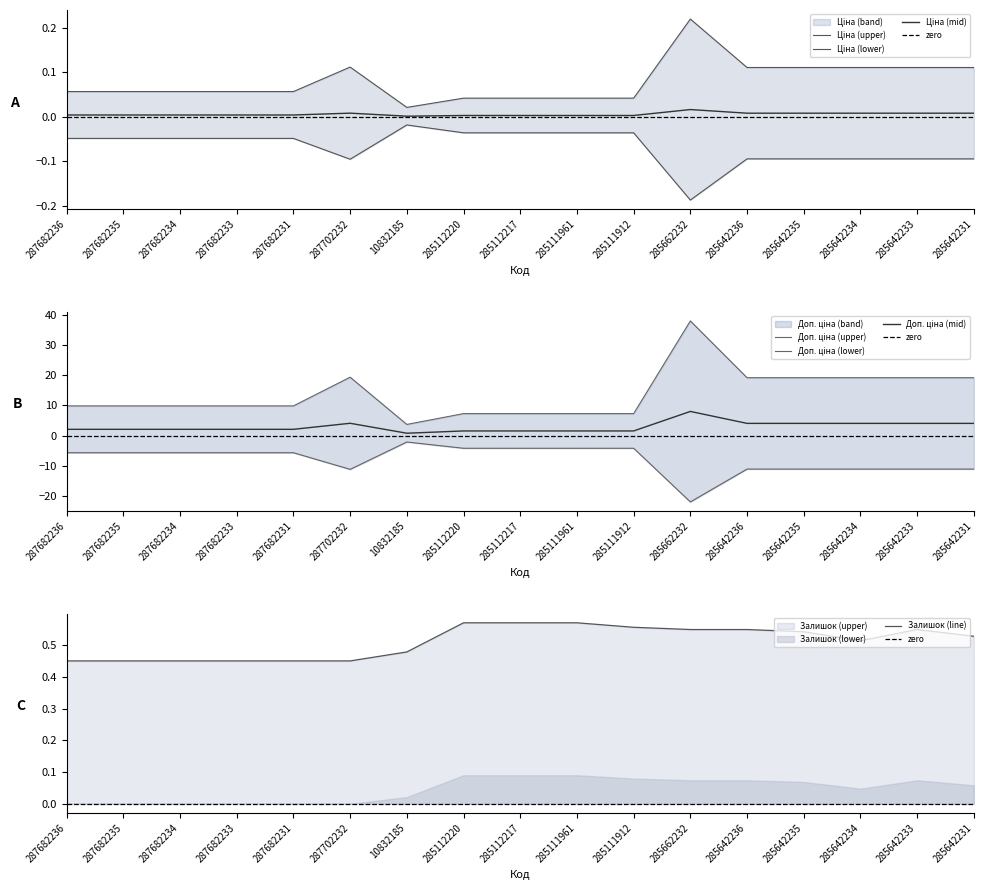

How many distinct data groups are displayed?

3